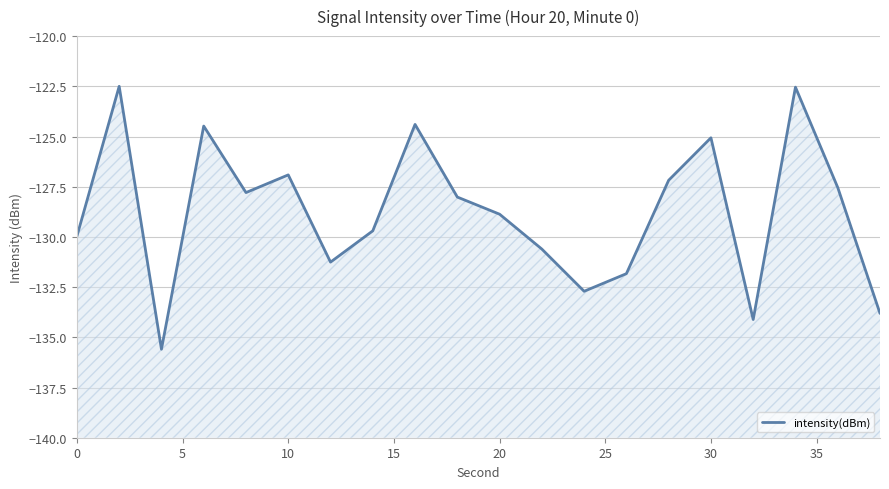

How many points are higher than both their immediate neighbors (excluding endpoints)?

6